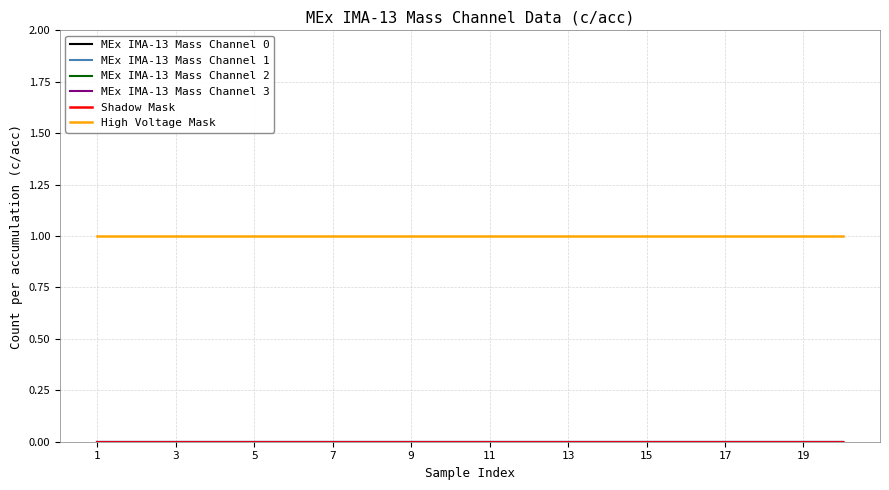

Does the chart display data point markers on the line(s)?

No